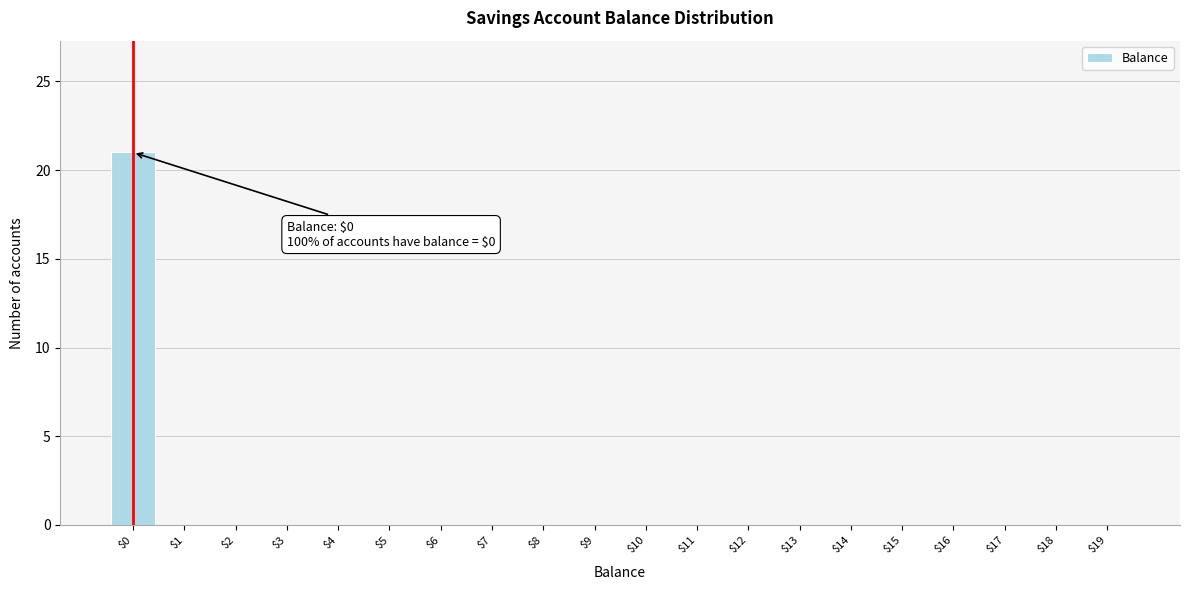

What is the sum of all values?

21